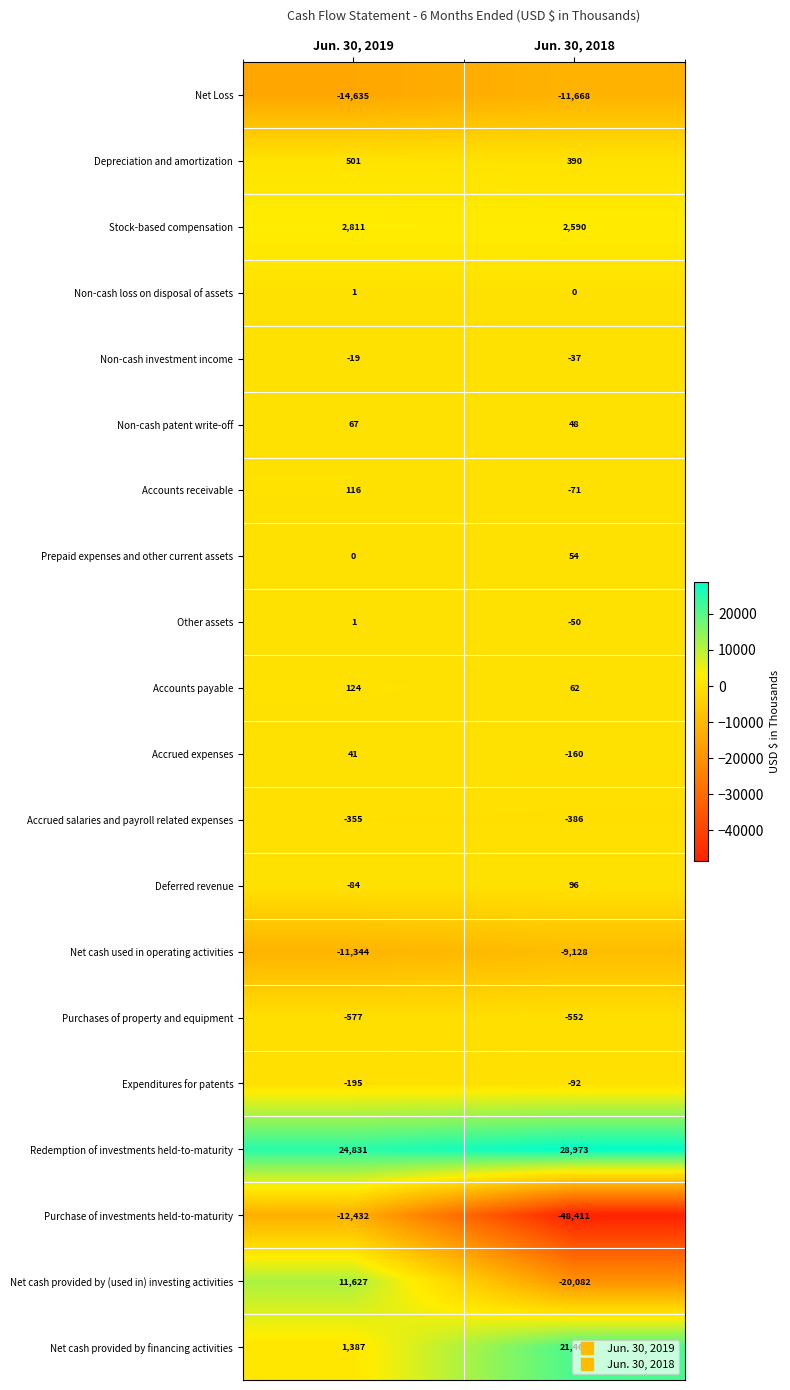

Which category has the highest value across all series?

Jun. 30, 2018